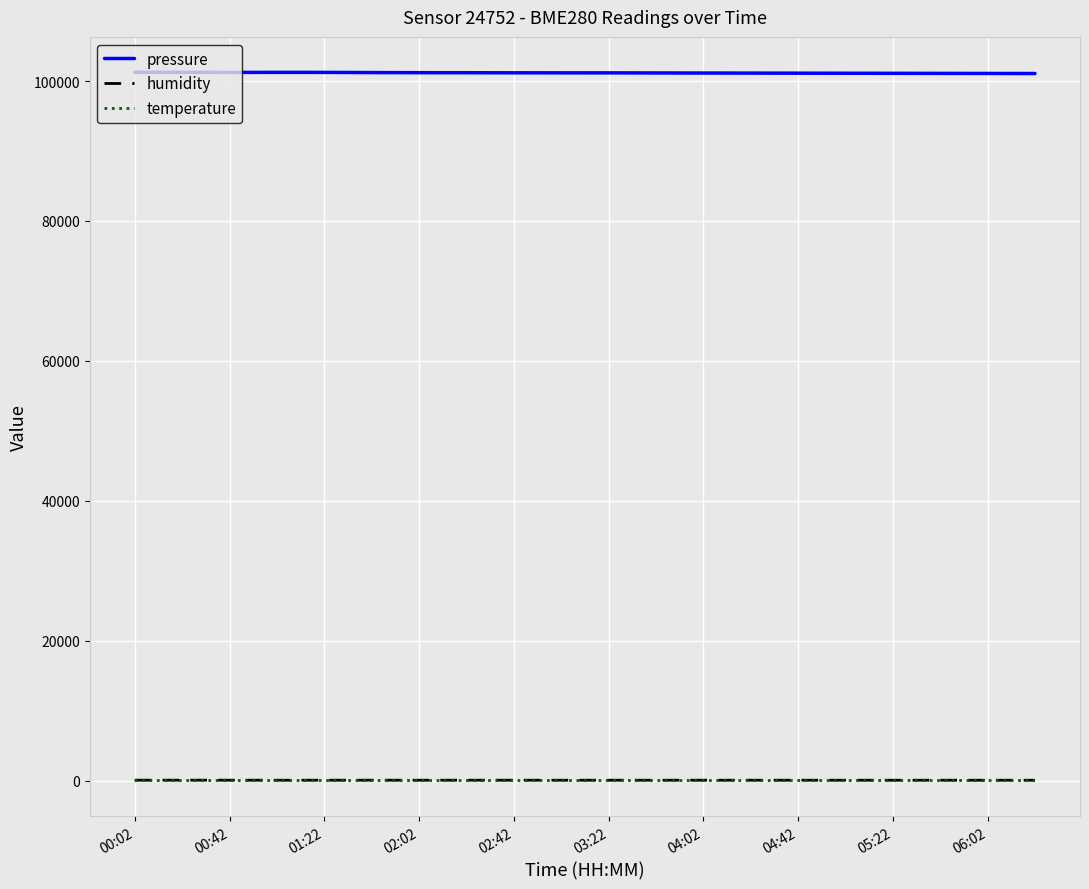

What is the greatest value displayed?

101255.2